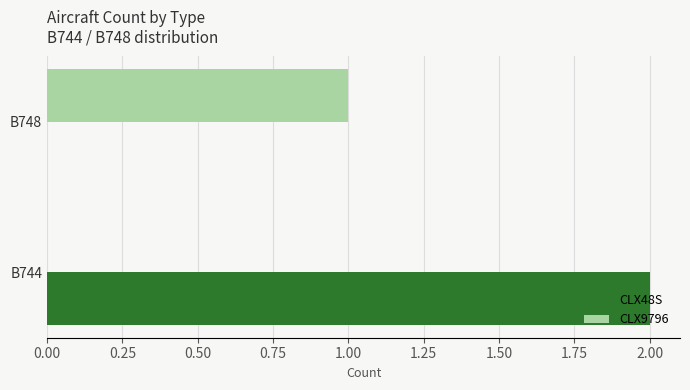

Which category has the highest value in the CLX9796 series?

B748